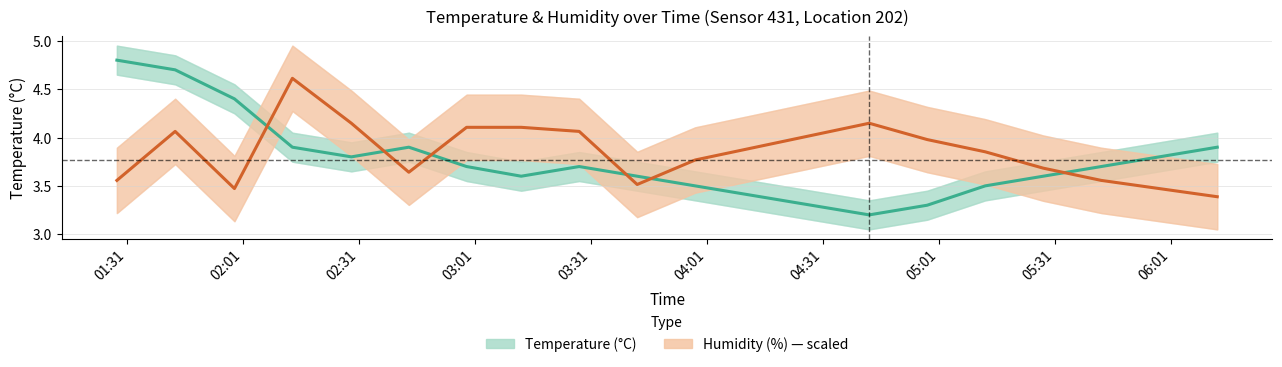

How many times do Humidity (%) and Temperature (°C) cross each other?

6